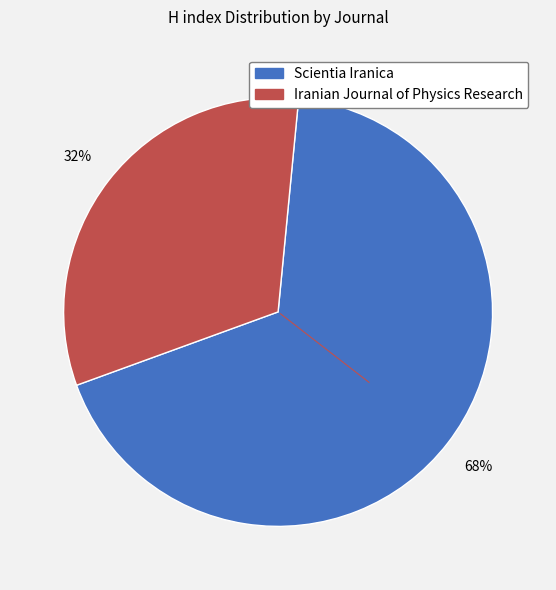

How many slices are in this pie chart?

2